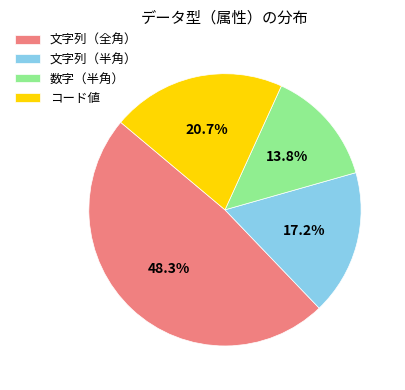

To the nearest percent, what is the combined percentage of 文字列（全角） and 文字列（半角）?

66%